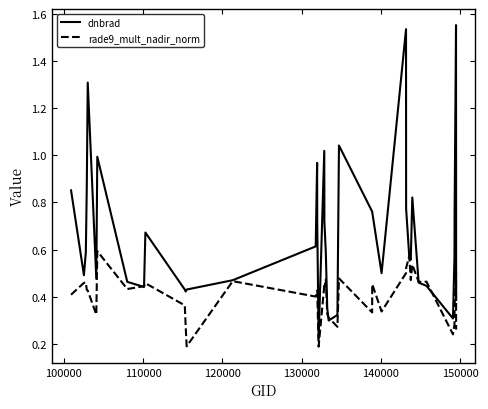

Which series has the largest range (max minus min)?

dnbrad